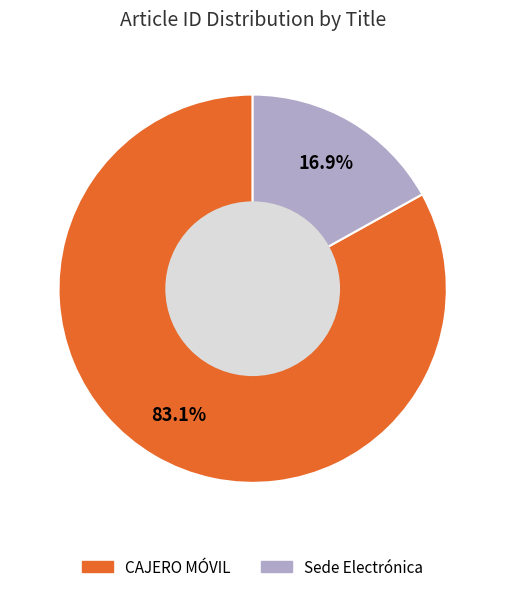

Rank the categories by value from highest to lowest.

CAJERO MÓVIL, Sede Electrónica